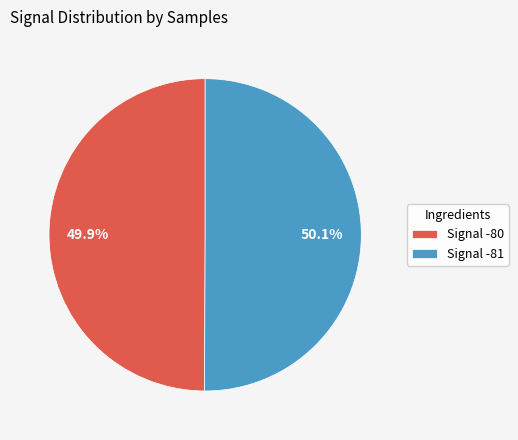

Approximately how many times larger is the value at Signal -81 compared to Signal -80?

1.0